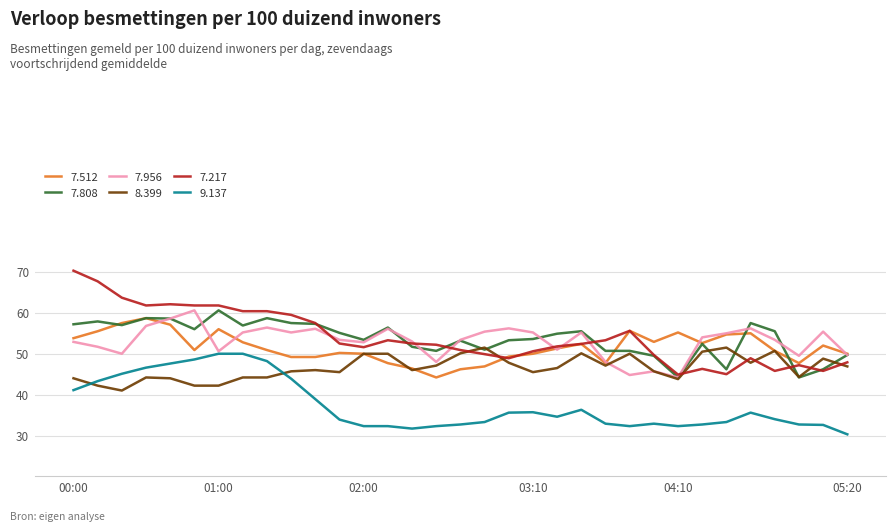

True or false: 8.399 and 9.137 cross at least once.

True